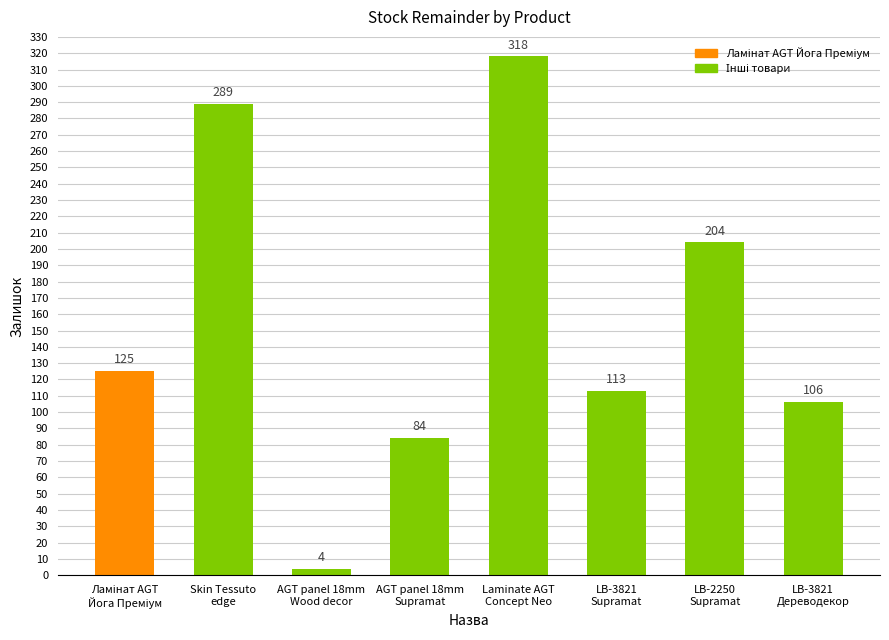

Which has a higher value, LB-2250
Supramat or AGT panel 18mm
Wood decor?

LB-2250
Supramat